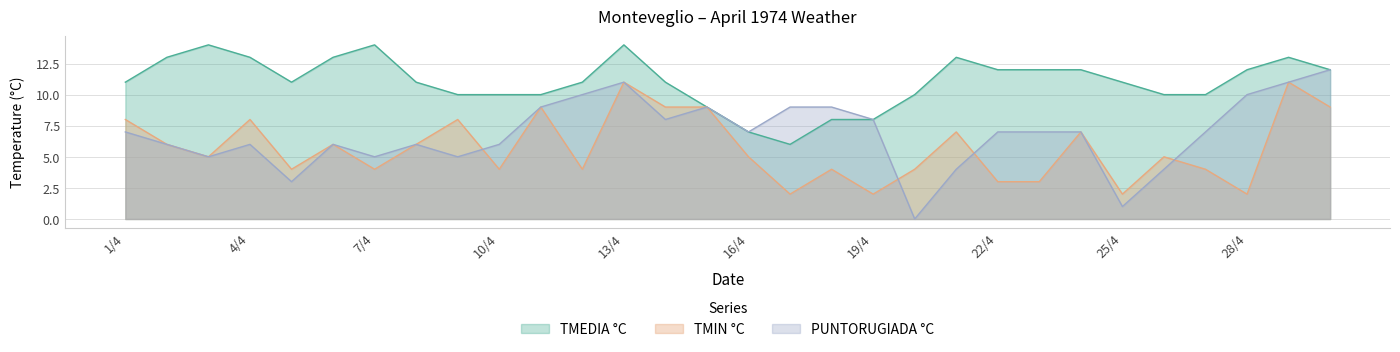

Is it true that TMIN equals 2 at 25/4?

True